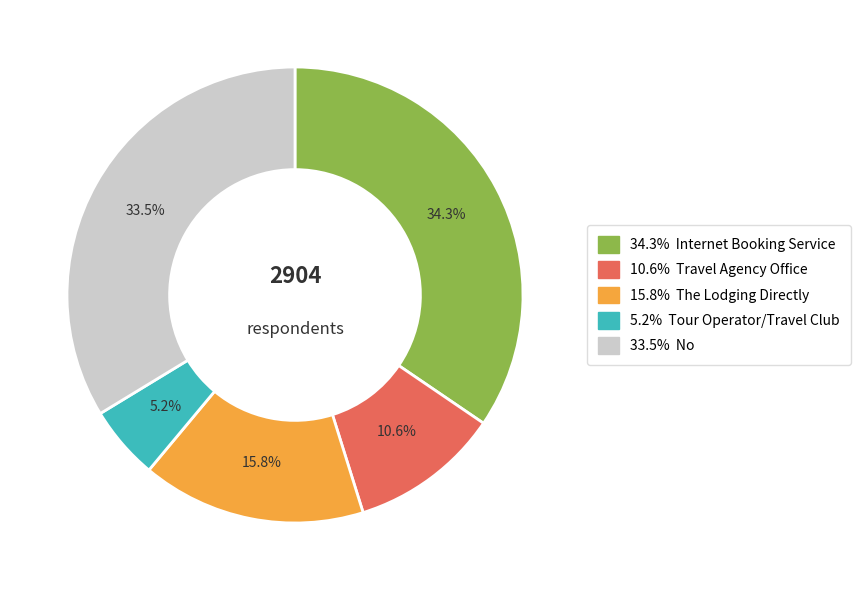

Which slice represents more than half of the pie?

No